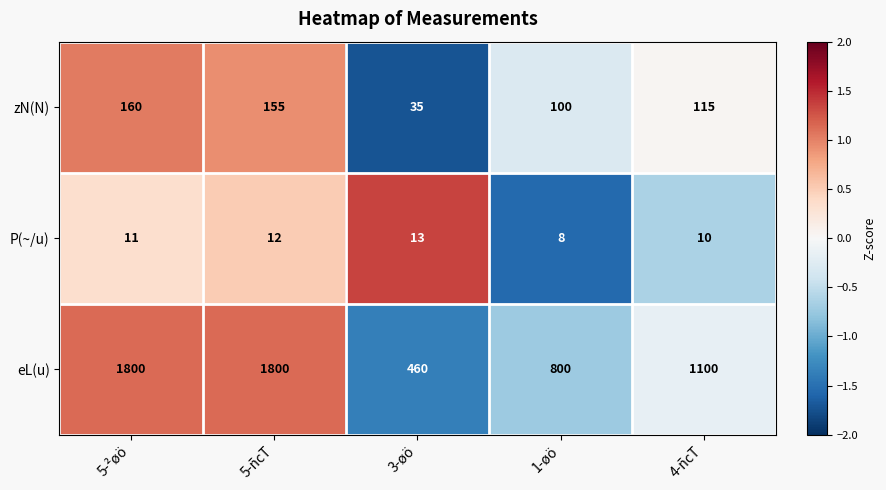

Where is P(~/u) nearest to the value 10?

4-ñcT